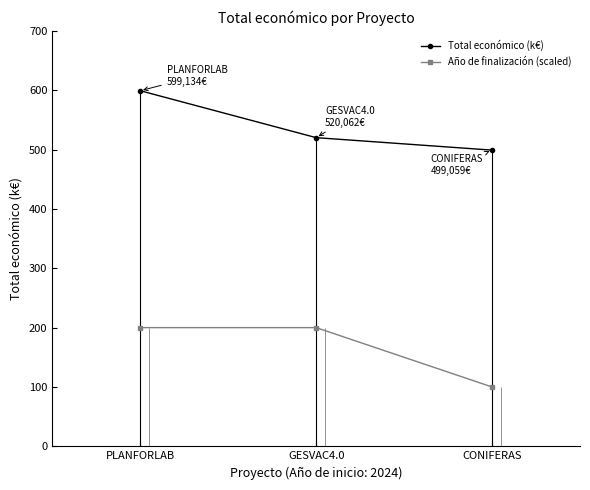

Between PLANFORLAB and CONIFERAS, which is larger?

PLANFORLAB